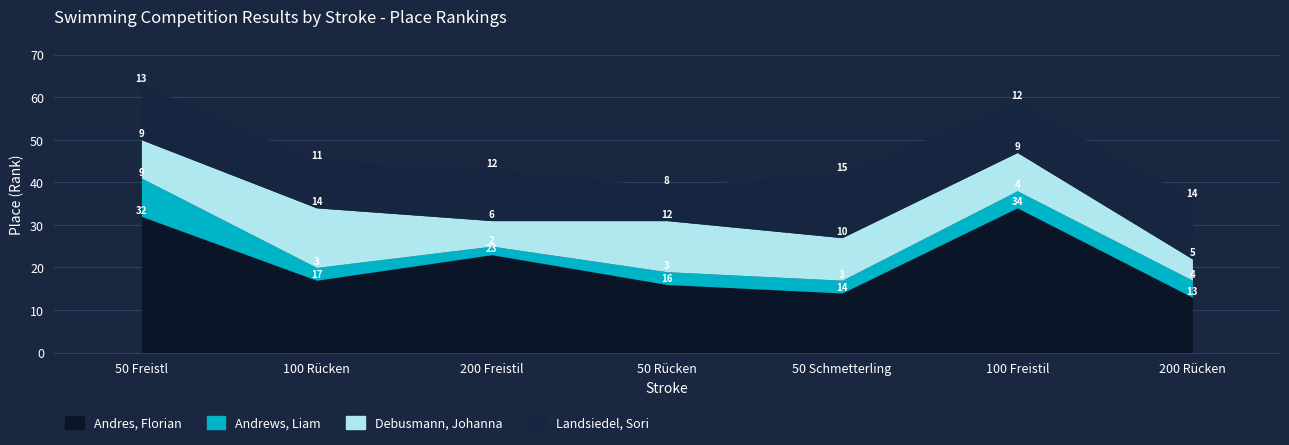

What is the average value of the Landsiedel, Sori series?

12